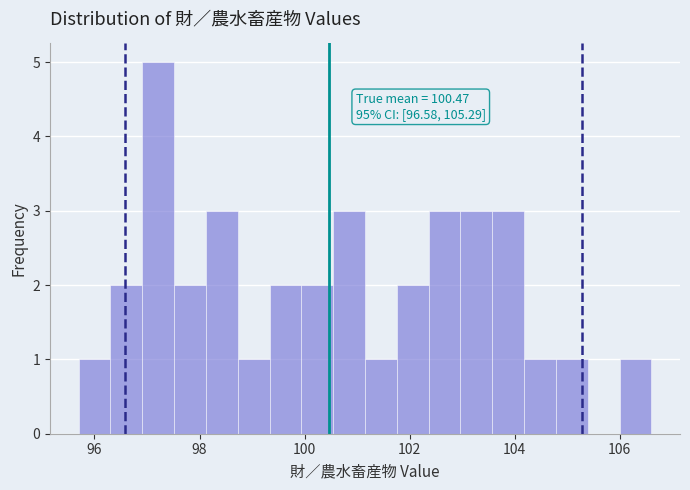

Around what value on the x-axis is the tallest bar? Give the approximate position of its centre, as read against the axis.

97.2